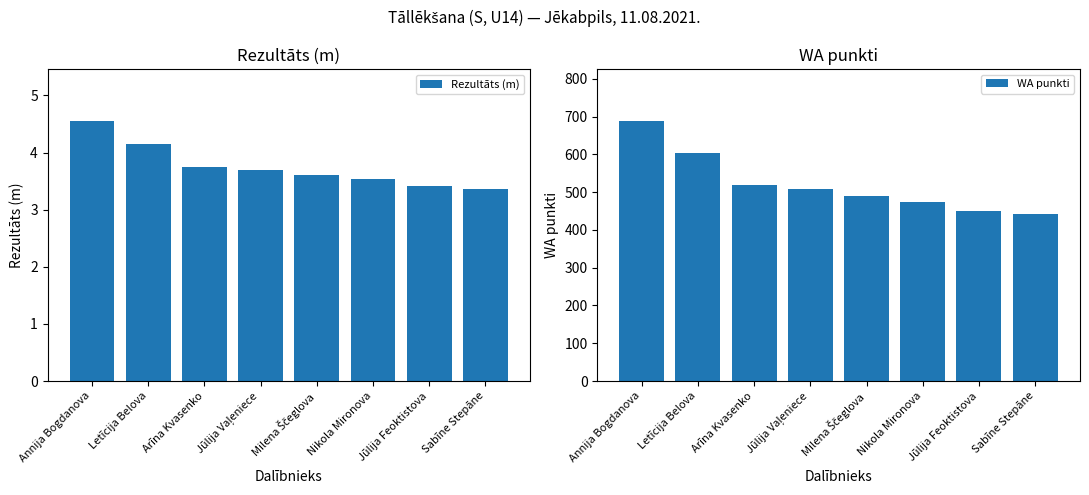

What position from the left is Sabīne Stepāne?

8